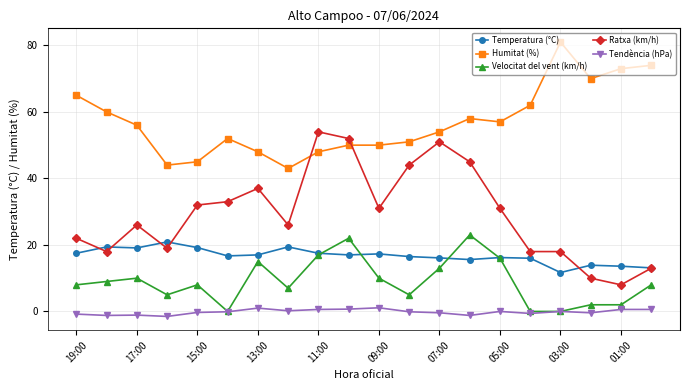

Does the chart have visible grid lines?

Yes